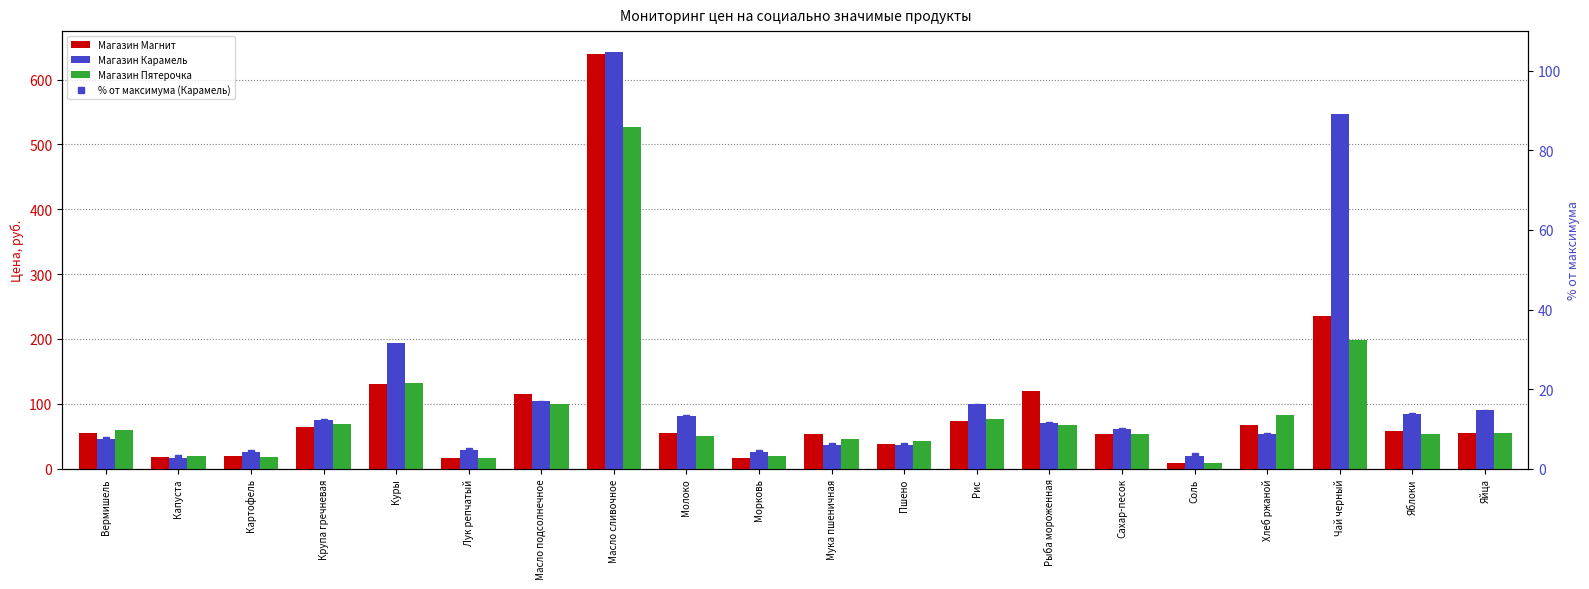

Where does the Магазин Магнит series first go above 55?

Крупа гречневая